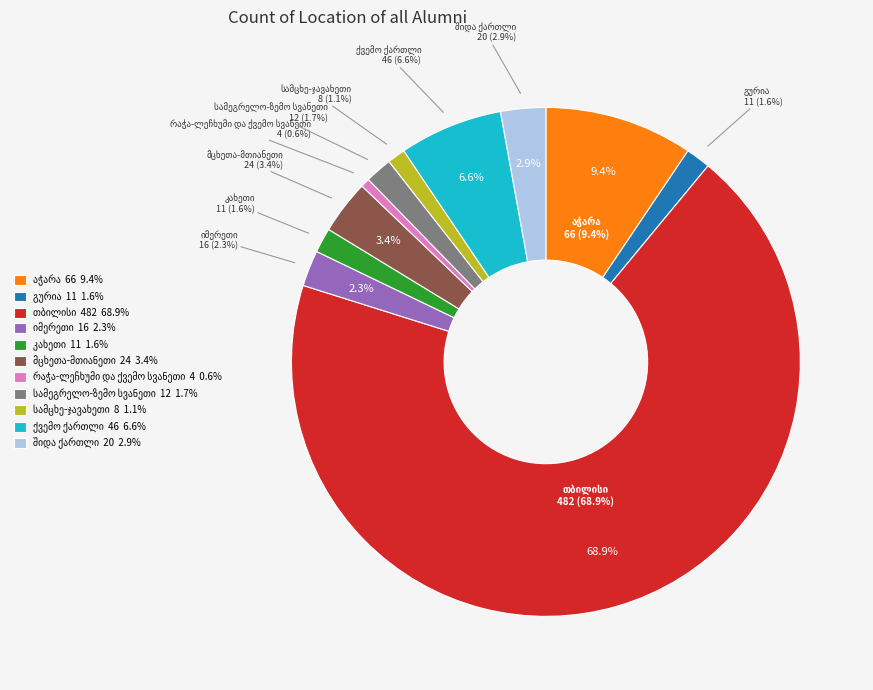

To the nearest percent, what is the difference between the largest and smallest slice percentages?

68%